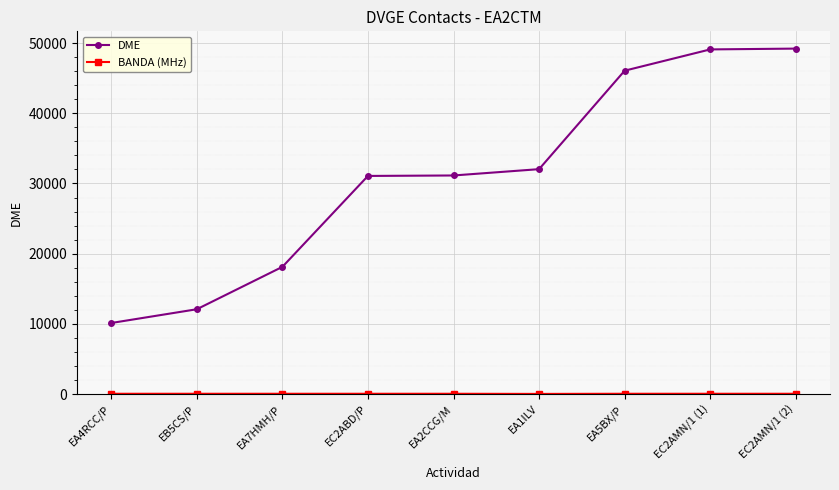

What is the highest value of the DME series?

49219